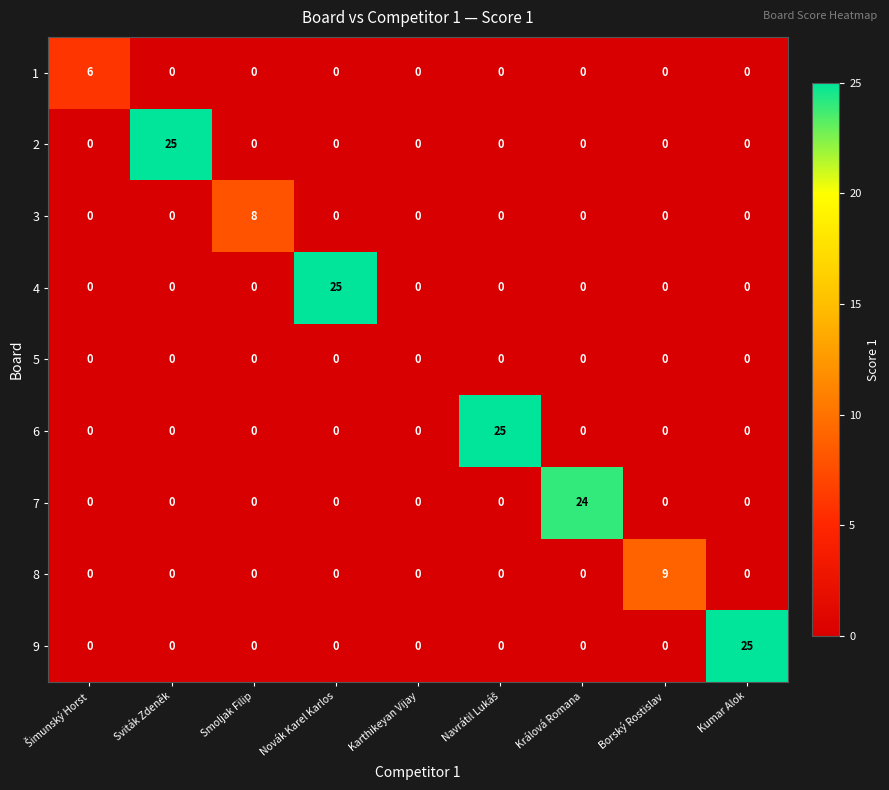

Count the 8 values in the range 0 to 1.

8